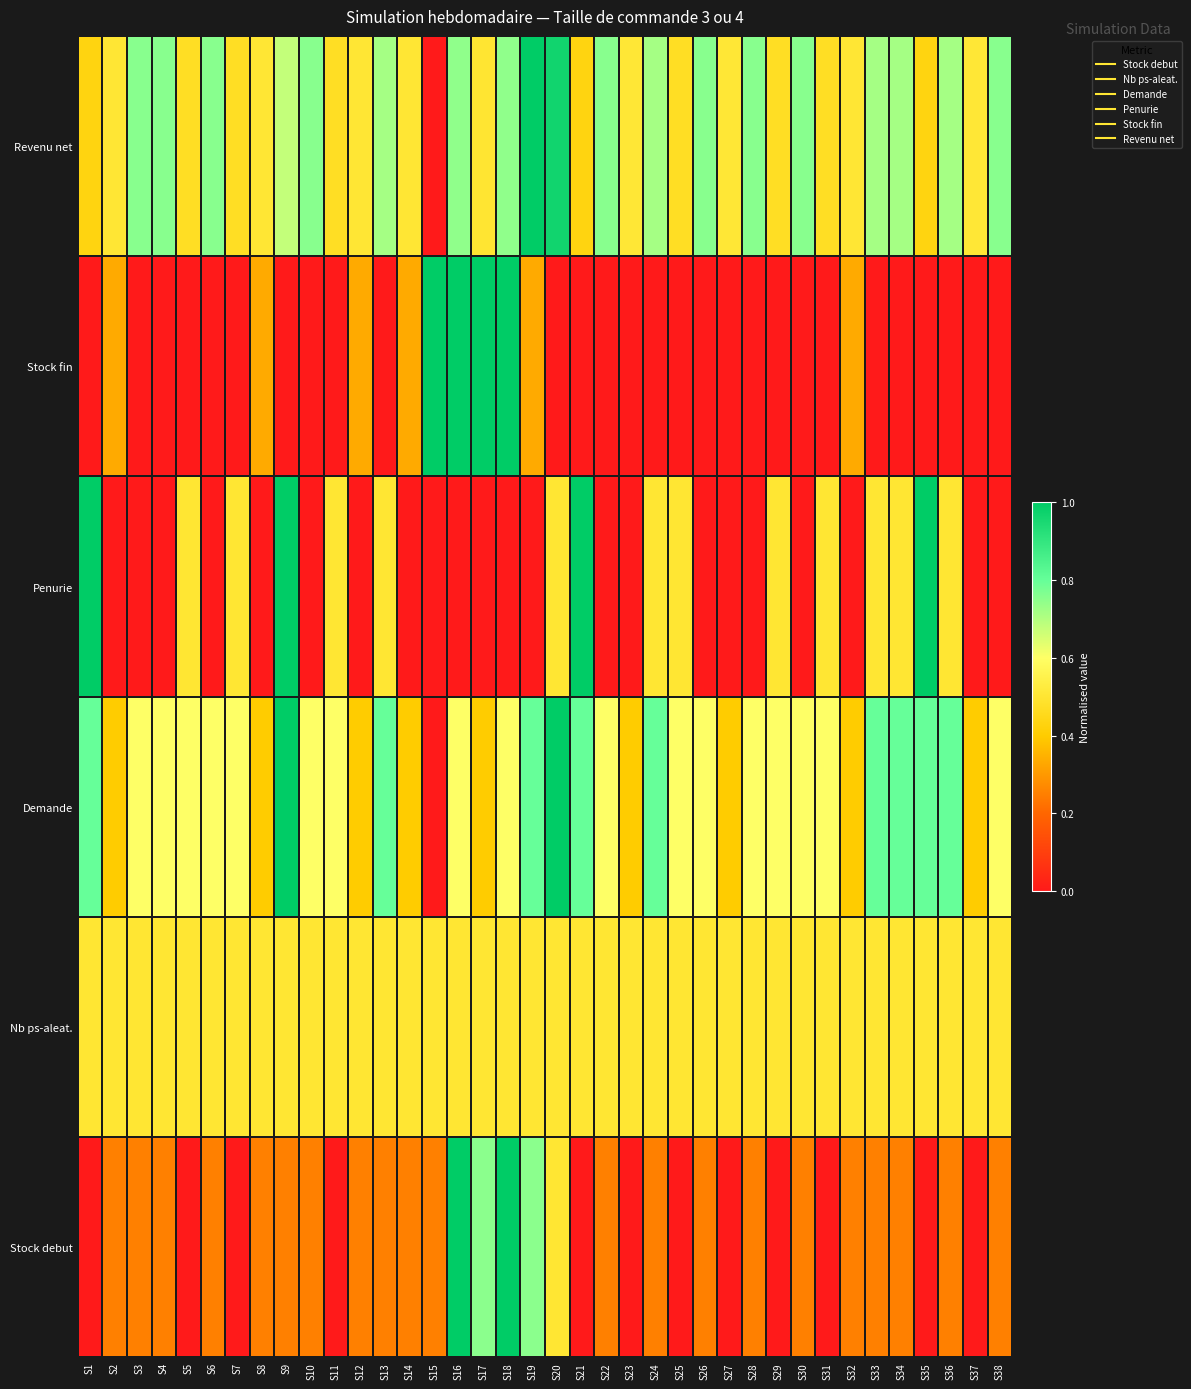

List the series in order of their peak value, highest first.

Stock debut, Demande, Penurie, Stock fin, Revenu net, Nb ps-aleat.